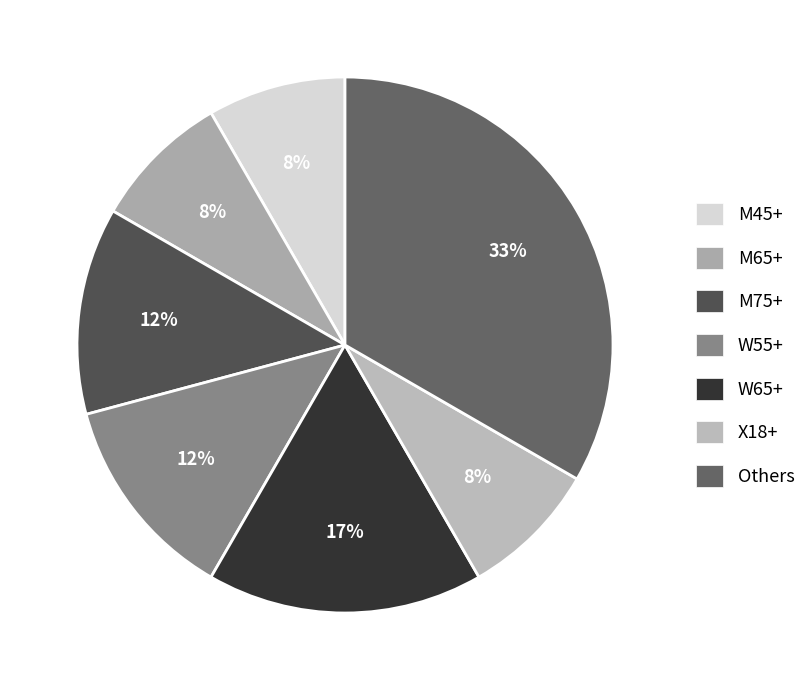

Does M65+ represent more than half of the total?

No